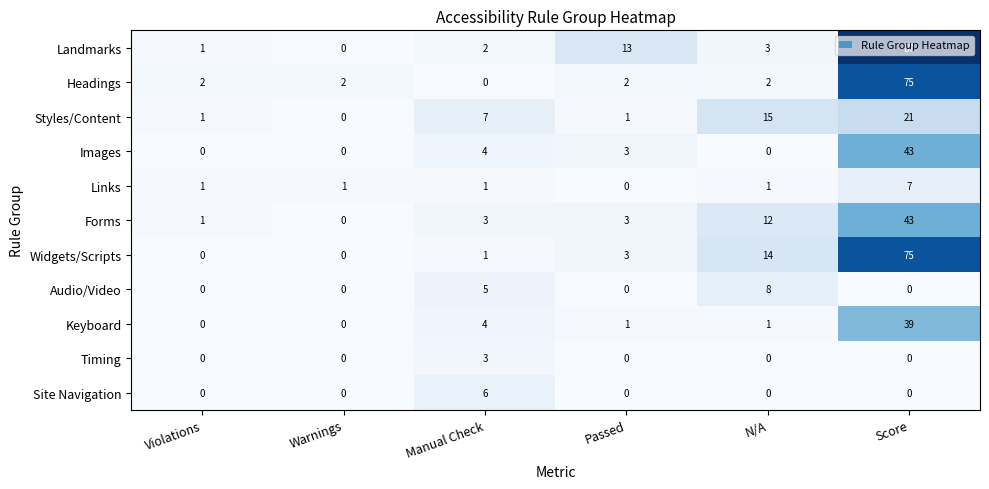

What is the difference between the highest and lowest values at Score?

87